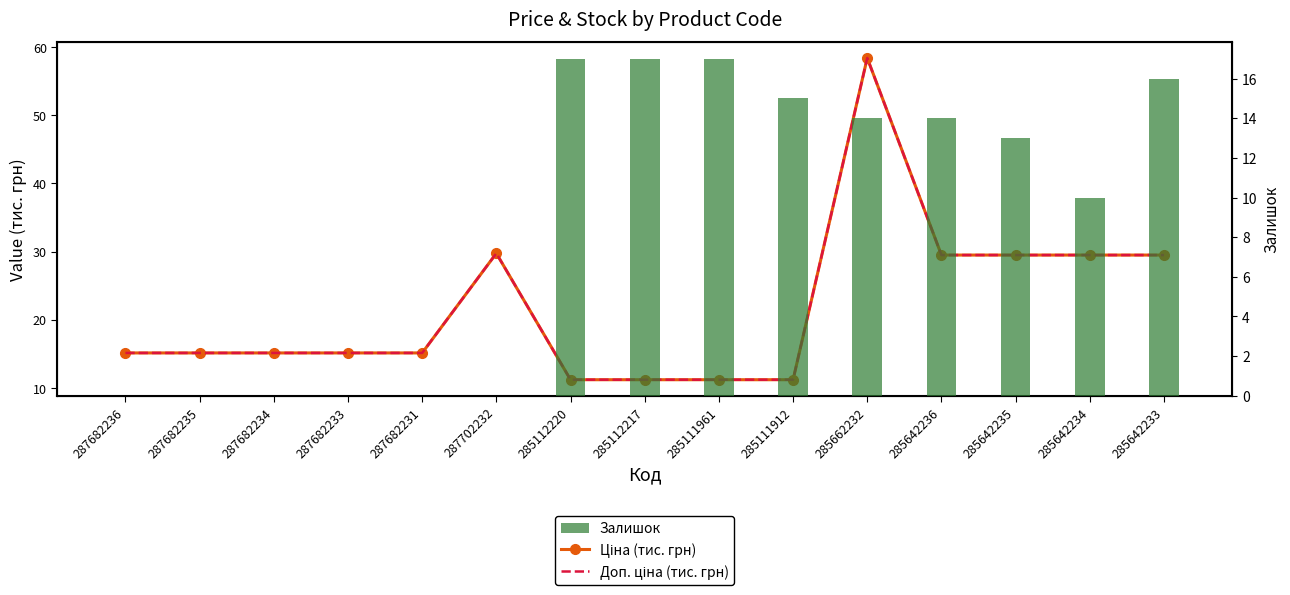

What is the difference between the maximum and second lowest values in the Ціна (тис. грн) series?

47.2